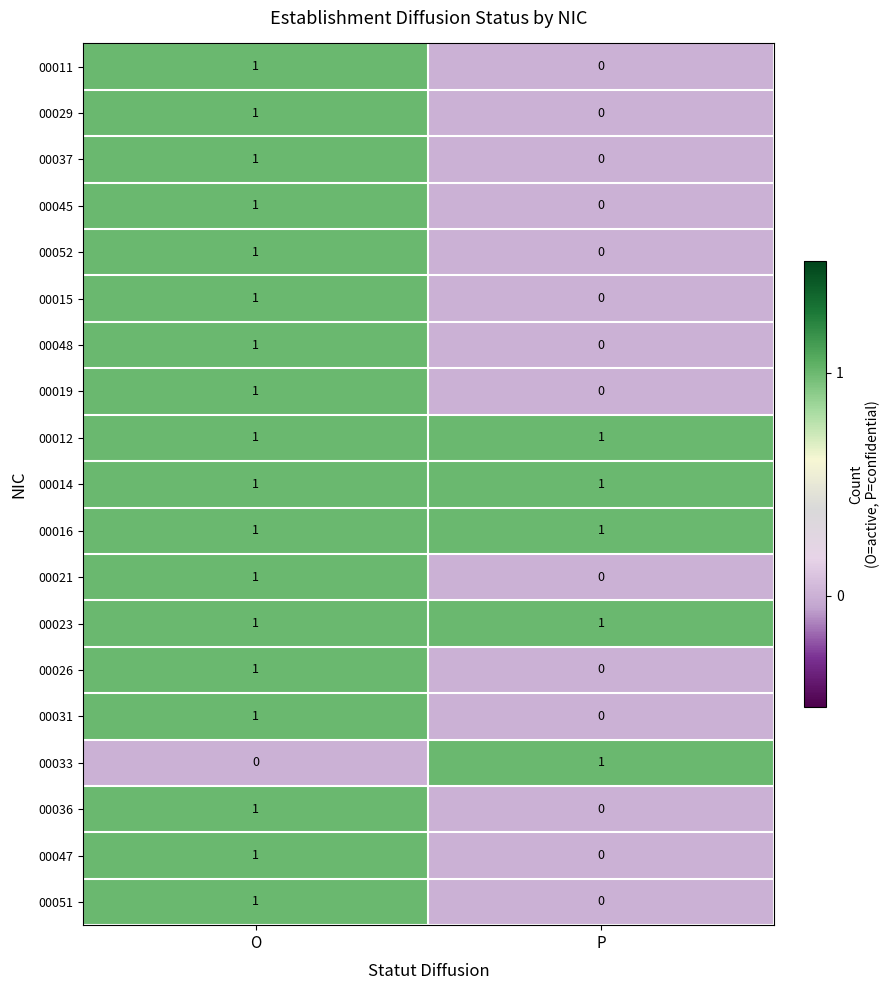

True or false: 00033 has a value of 0 at O.

True